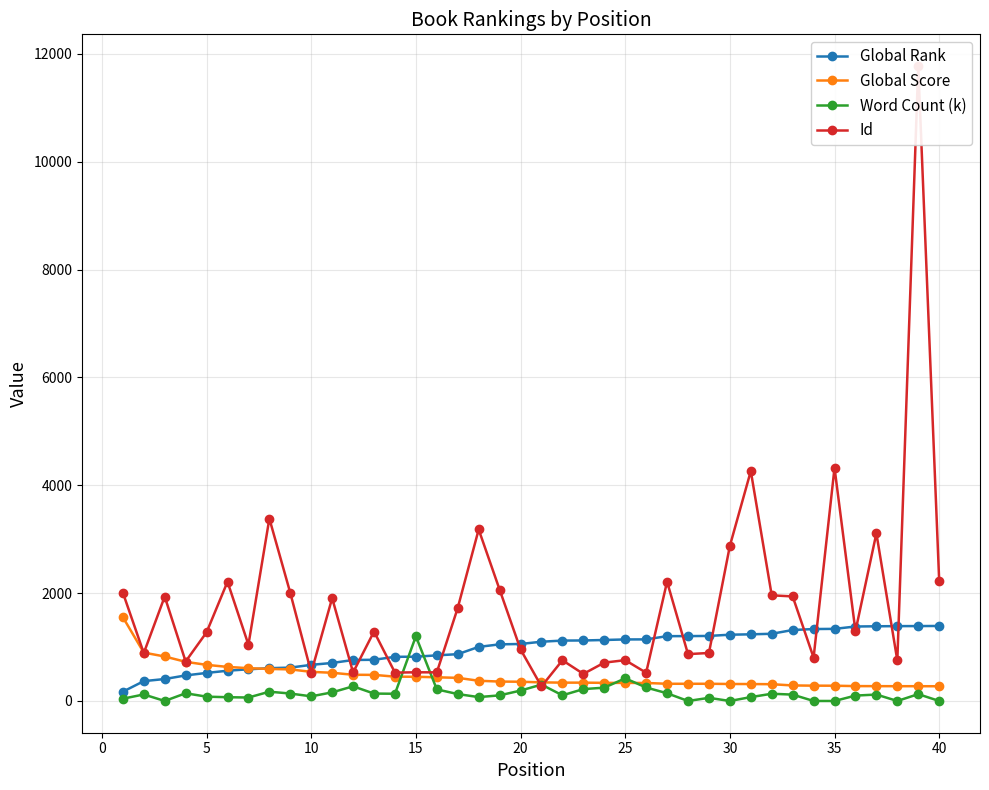

How many positive values does the Word Count (k) series have?

33